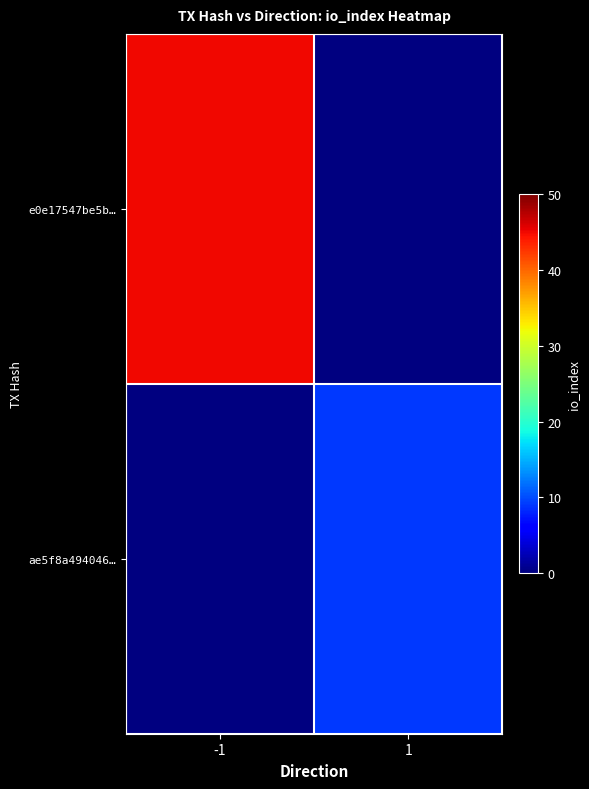

Rank the series by their maximum value, from highest to lowest.

e0e17547be5b…, ae5f8a494046…